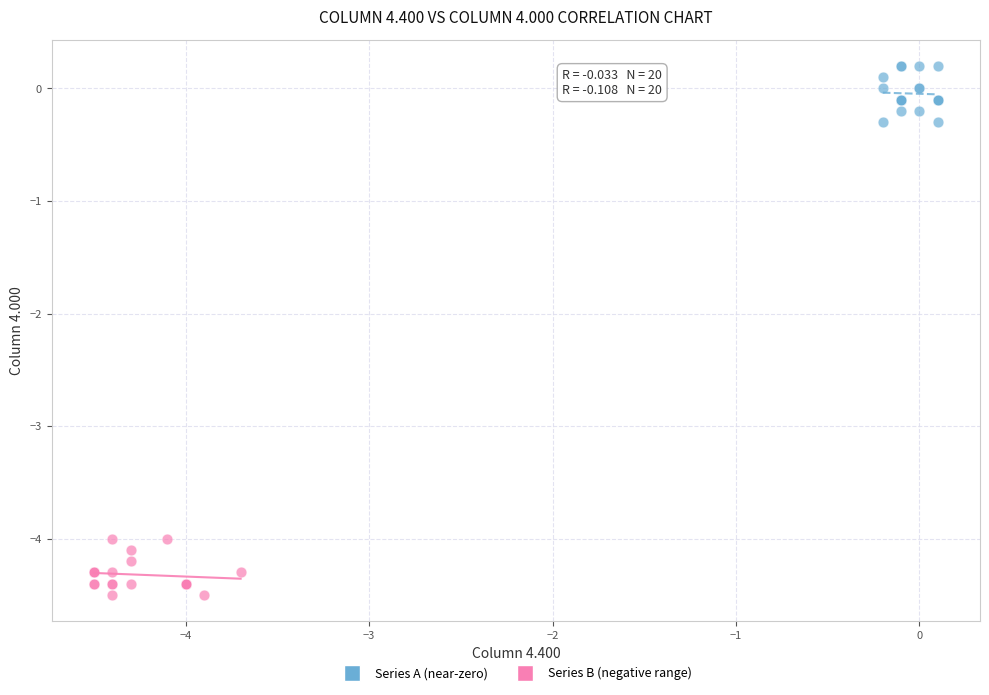

Which series contains the highest Y value?

Series A (near-zero)